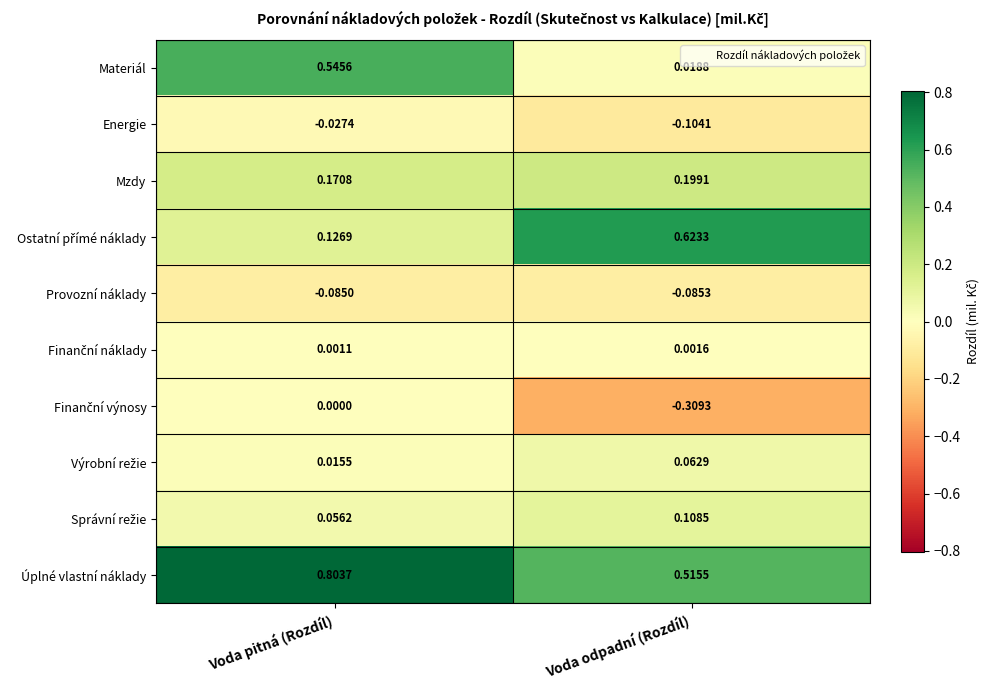

Which label corresponds to the largest value in the chart?

Voda pitná (Rozdíl)